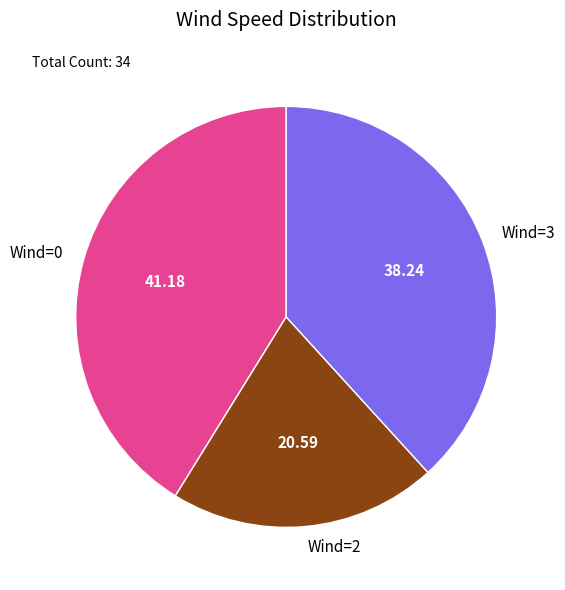

Approximately how many times larger is the value at Wind=2 compared to Wind=3?

0.5